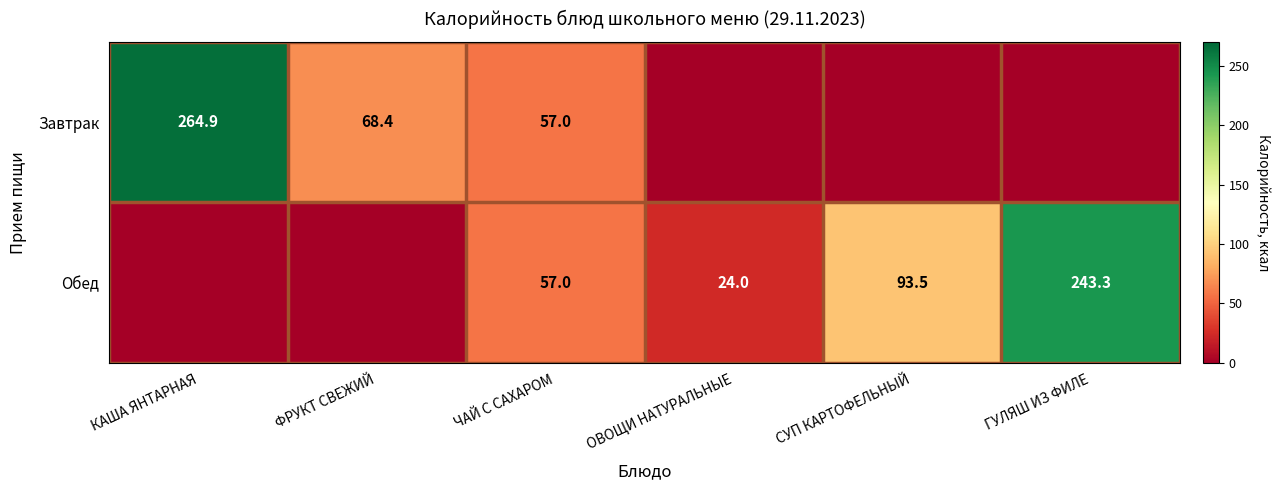

True or false: Обед has a value of 9.1 at ОВОЩИ НАТУРАЛЬНЫЕ.

False